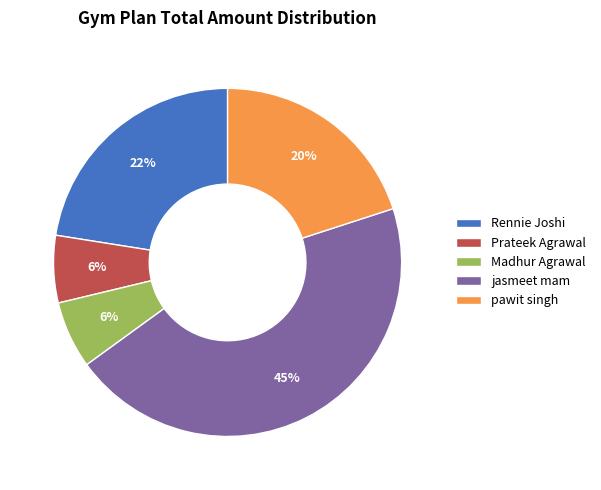

True or false: jasmeet mam accounts for 45% of the total.

True